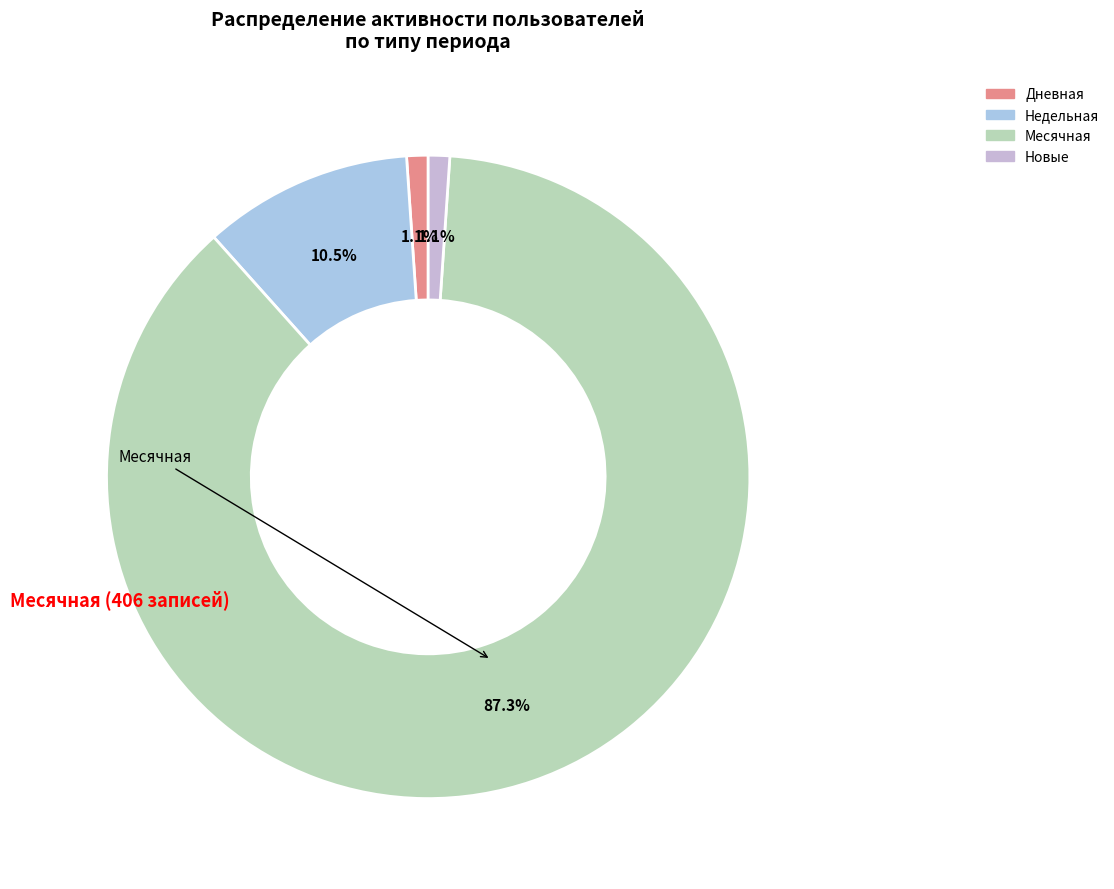

Is there a majority slice in this chart?

Yes